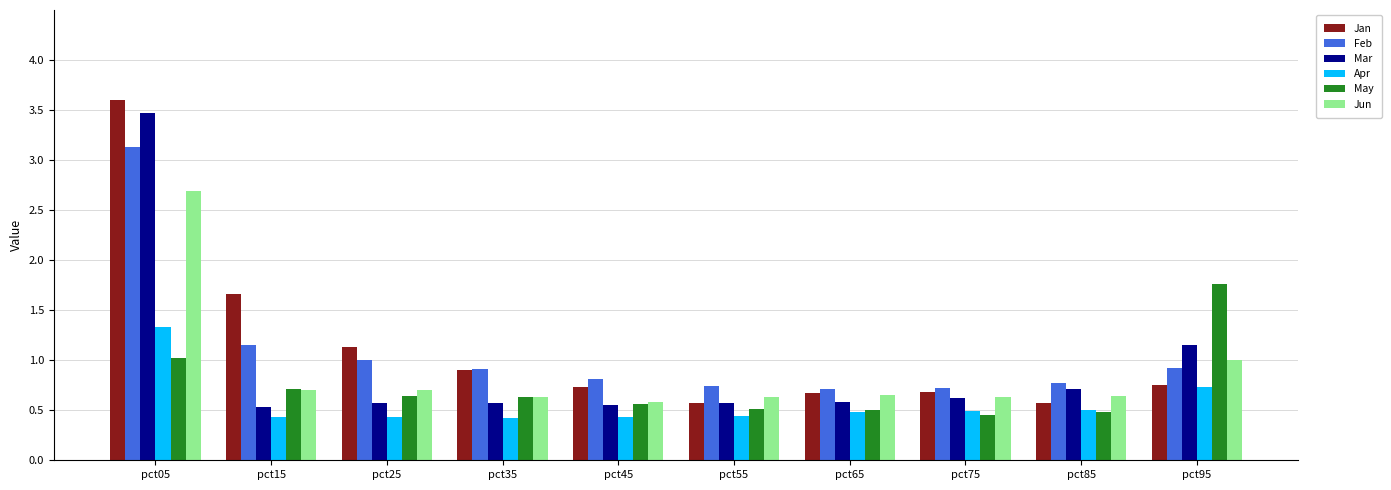

At how many categories does at least one series exceed 0?

10